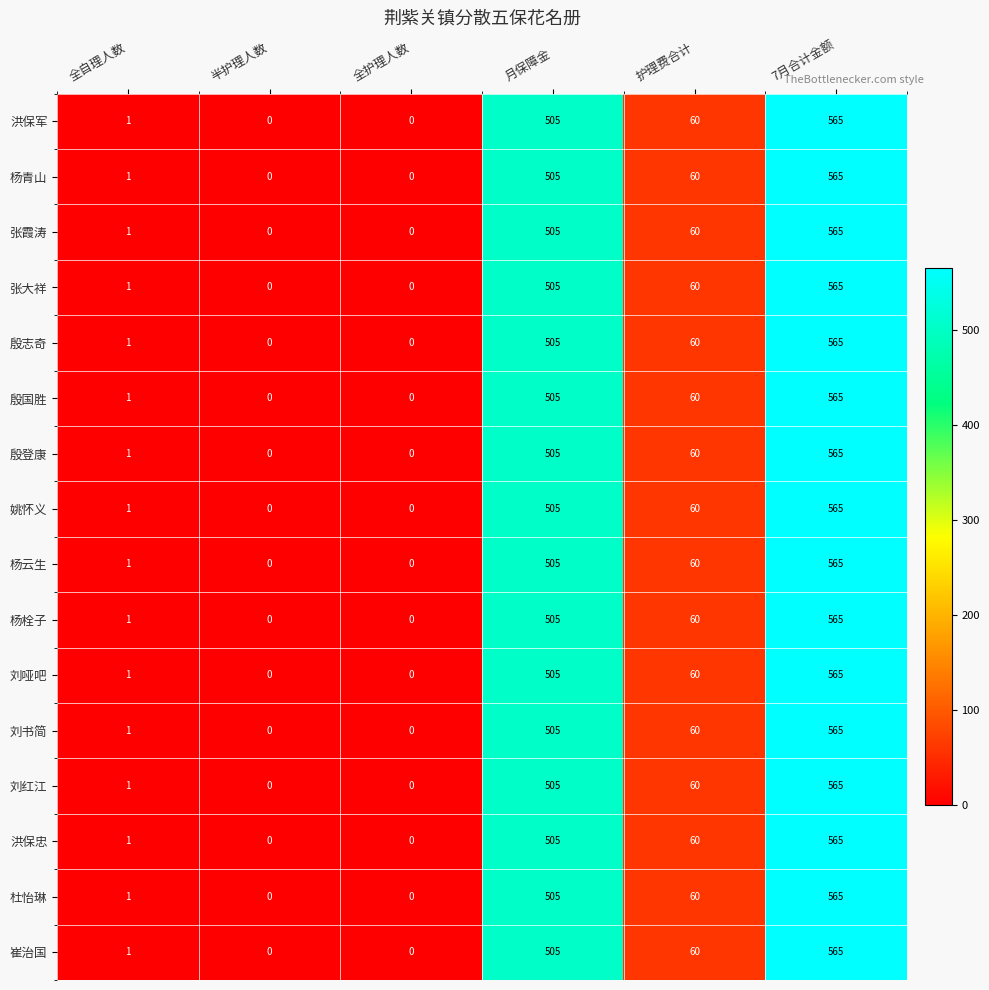

Where is 刘红江 nearest to the value 282?

护理费合计